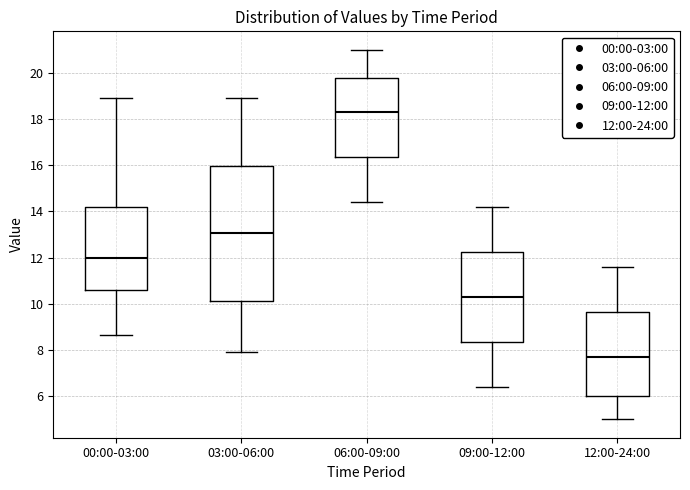

Reading left to right, read every box against the y-axis: the position of its median line, the range the box covers, and the ends of its whiskers. The values are not printed on the chart, so give them approximately, as read against the axis.

00:00-03:00: median 12.0, box 10.6 to 14.2, whiskers 8.6 to 19.0
03:00-06:00: median 13.0, box 10.2 to 16.0, whiskers 8.0 to 19.0
06:00-09:00: median 18.4, box 16.4 to 19.8, whiskers 14.4 to 21.0
09:00-12:00: median 10.4, box 8.4 to 12.2, whiskers 6.4 to 14.2
12:00-24:00: median 7.8, box 6.0 to 9.6, whiskers 5.0 to 11.6